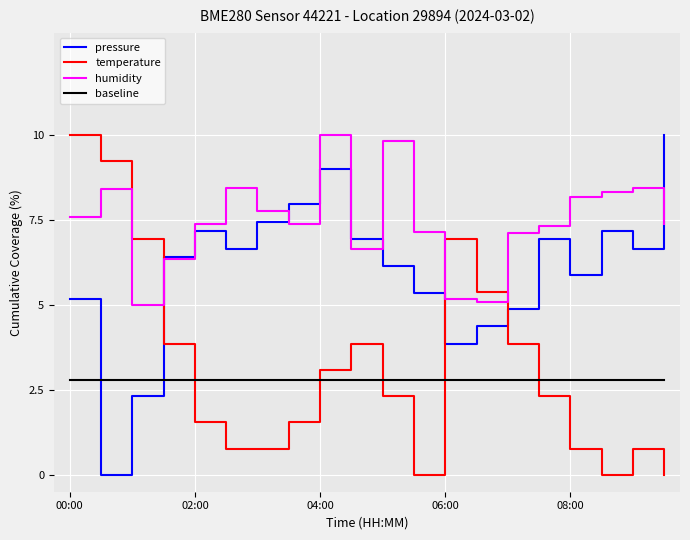

Which series has the largest total across all categories?

humidity